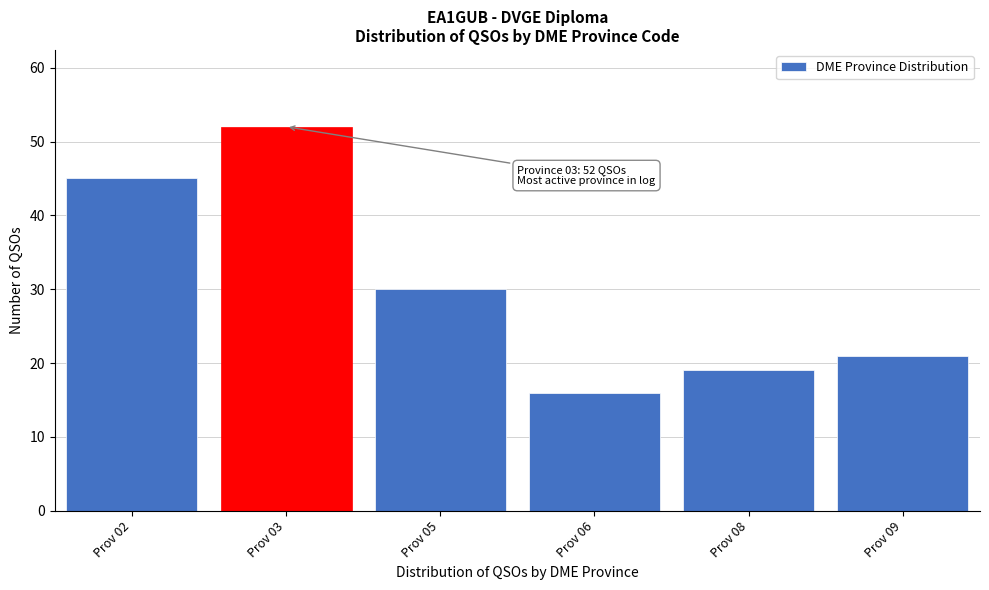

Reading left to right, what are all the values shown in this chart?

Prov 02=45	Prov 03=52	Prov 05=30	Prov 06=16	Prov 08=19	Prov 09=21